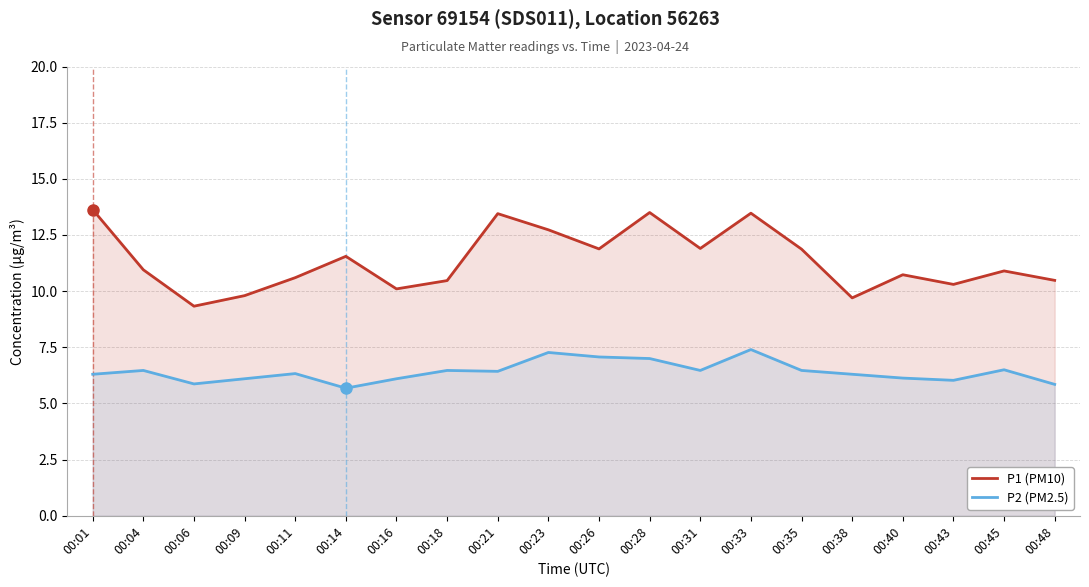

Rank the series by their maximum value, from lowest to highest.

P2 (PM2.5), P1 (PM10)